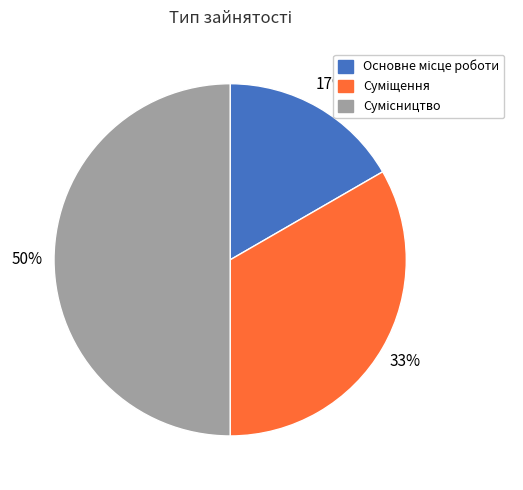

How many slices are in this pie chart?

3